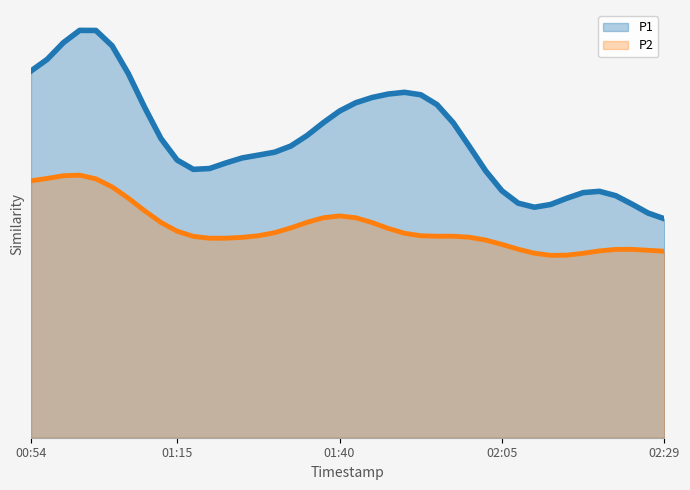

What is the maximum value for P2?

5.3